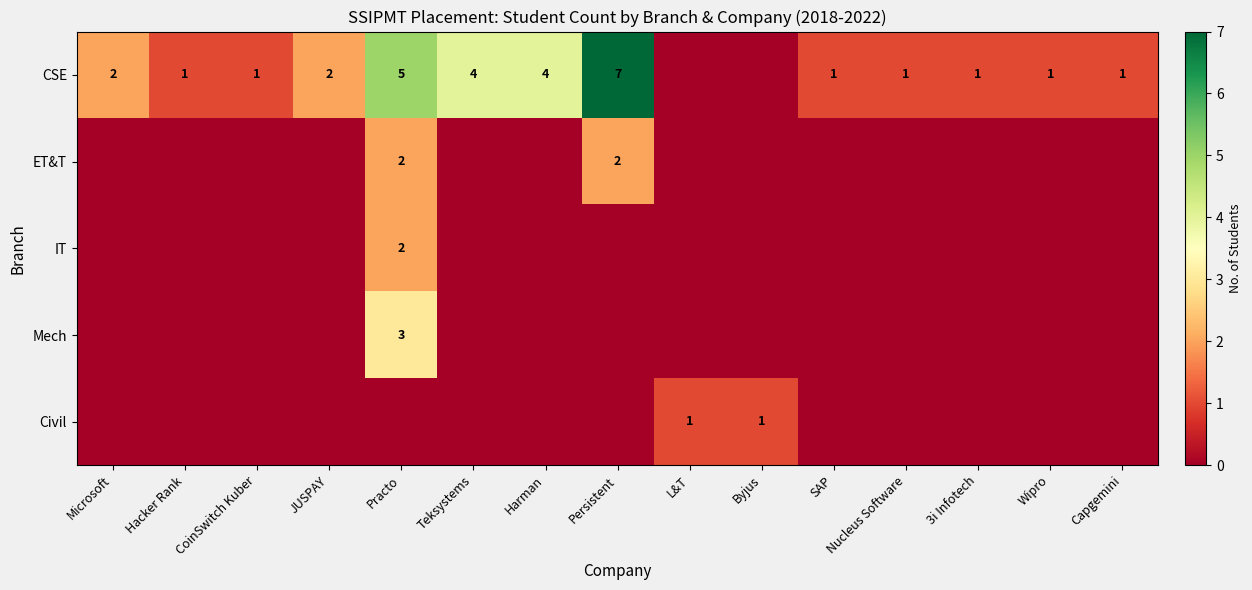

True or false: CSE has a value of 1 at Nucleus Software.

True